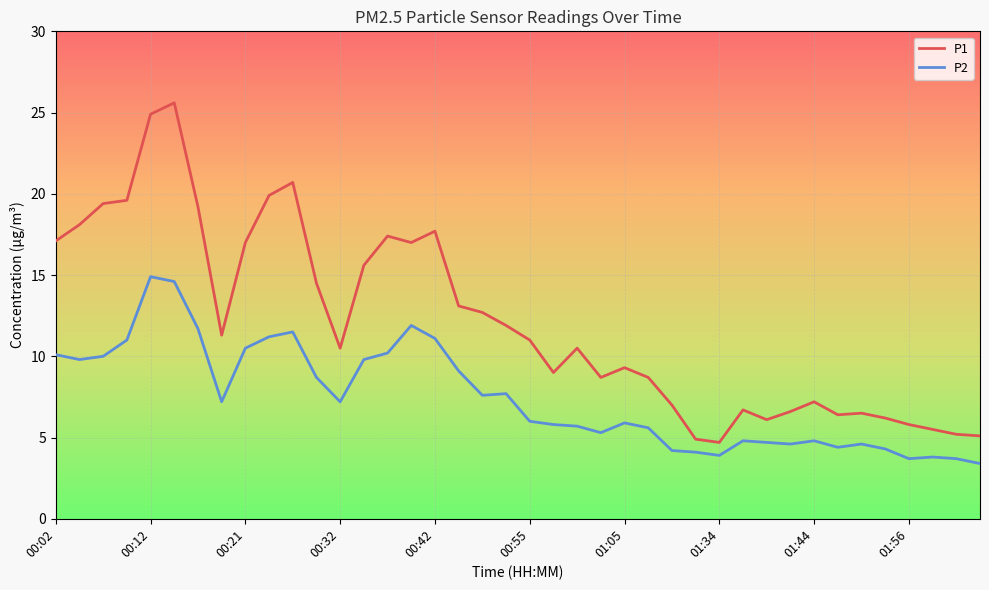

True or false: P2 and P1 intersect in this chart.

False